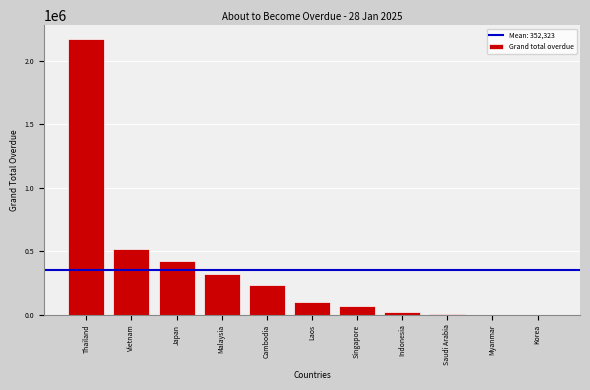

What is the sum of the values at Myanmar and Malaysia?

324031.2